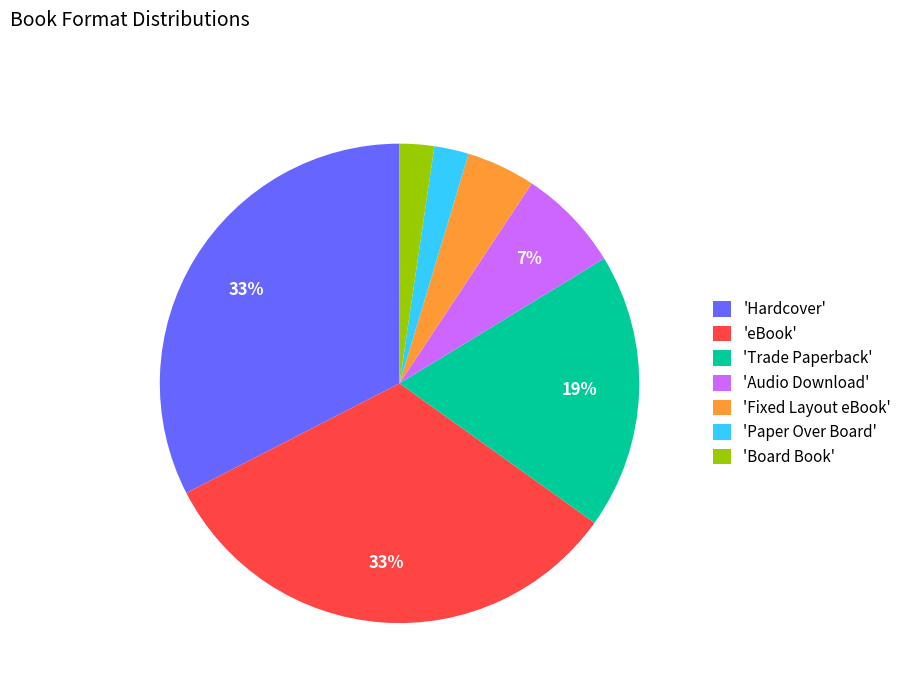

Does 'Audio Download' represent more than half of the total?

No